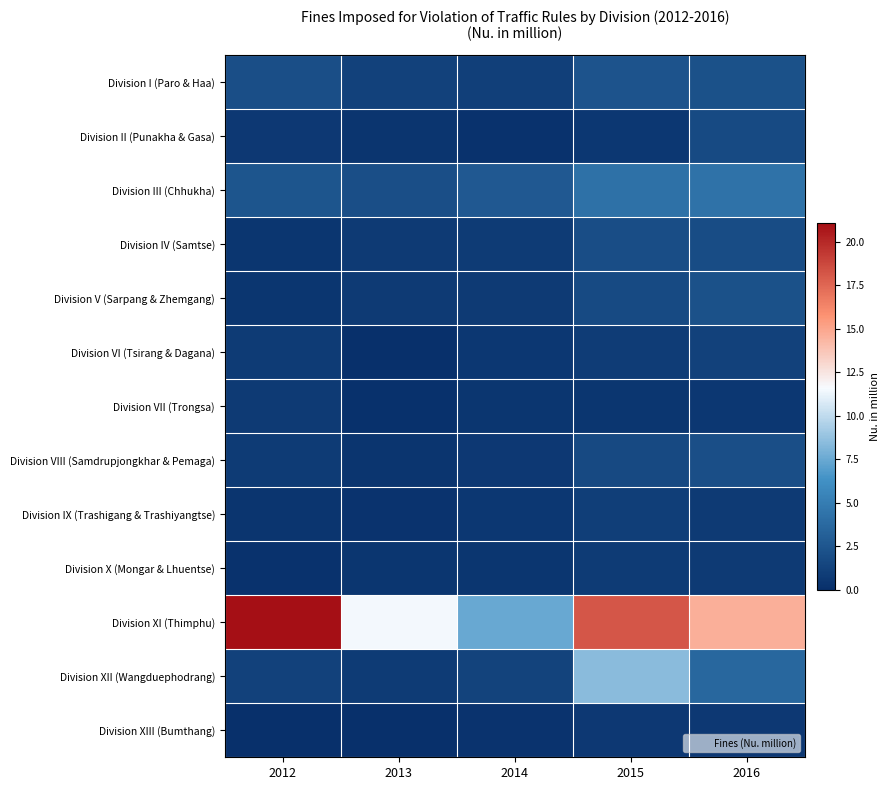

Reading left to right, what are all the values shown in this chart?

Division I (Paro & Haa): 2012=2.0	2013=1.2	2014=1.0	2015=2.4	2016=2.2
Division II (Punakha & Gasa): 2012=0.6	2013=0.4	2014=0.2	2015=0.5	2016=1.8
Division III (Chhukha): 2012=2.4	2013=2.0	2014=2.7	2015=4.2	2016=4.3
Division IV (Samtse): 2012=0.5	2013=0.7	2014=0.8	2015=1.9	2016=1.9
Division V (Sarpang & Zhemgang): 2012=0.5	2013=0.7	2014=0.7	2015=1.7	2016=2.2
Division VI (Tsirang & Dagana): 2012=0.8	2013=0.0	2014=0.6	2015=0.9	2016=1.2
Division VII (Trongsa): 2012=0.7	2013=0.1	2014=0.4	2015=0.5	2016=0.5
Division VIII (Samdrupjongkhar & Pemaga): 2012=0.8	2013=0.3	2014=0.6	2015=1.7	2016=2.1
Division IX (Trashigang & Trashiyangtse): 2012=0.4	2013=0.3	2014=0.5	2015=1.0	2016=0.7
Division X (Mongar & Lhuentse): 2012=0.2	2013=0.4	2014=0.4	2015=0.8	2016=0.7
Division XI (Thimphu): 2012=21.1	2013=11.5	2014=7.4	2015=18.2	2016=14.6
Division XII (Wangduephodrang): 2012=1.2	2013=0.8	2014=1.3	2015=8.5	2016=3.6
Division XIII (Bumthang): 2012=0.0	2013=0.0	2014=0.3	2015=0.6	2016=0.6